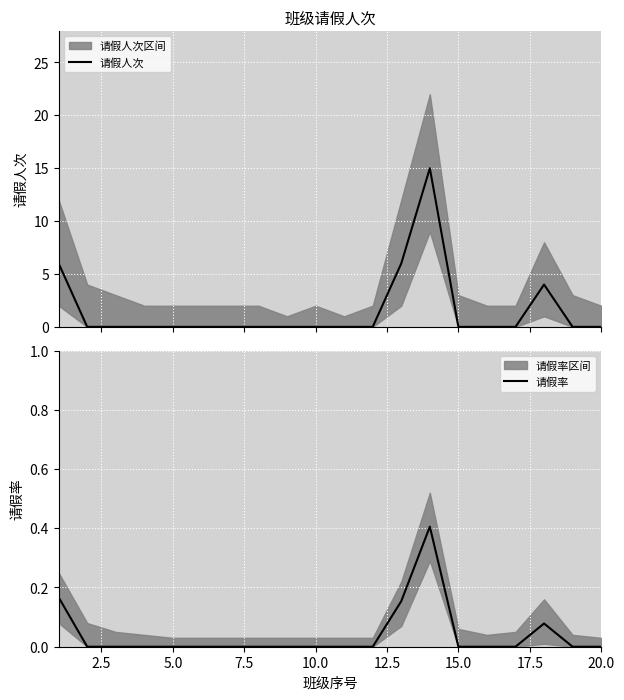

Rank the series by their maximum value, from lowest to highest.

请假率, 请假人次